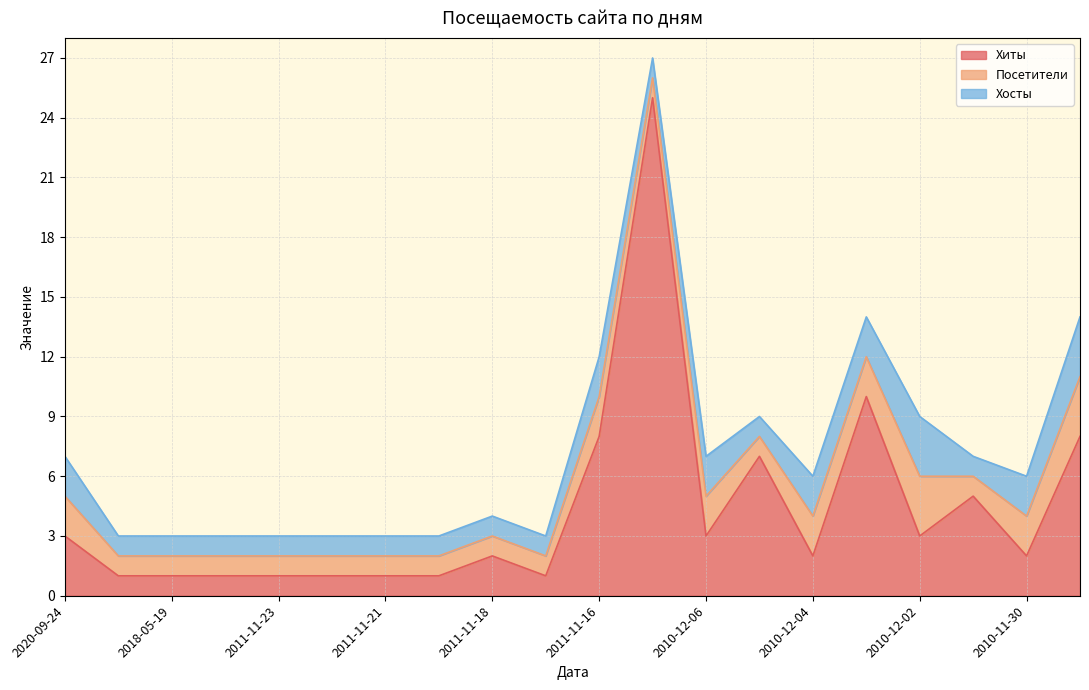

How many interior local peaks does the Хосты series have?

3